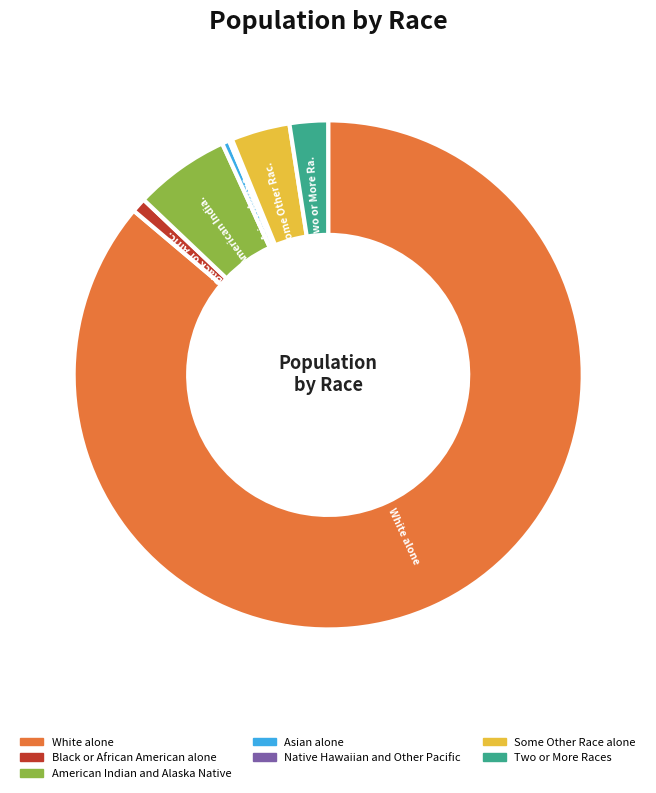

Is it true that American Indian and Alaska Native is 1% of the pie?

False